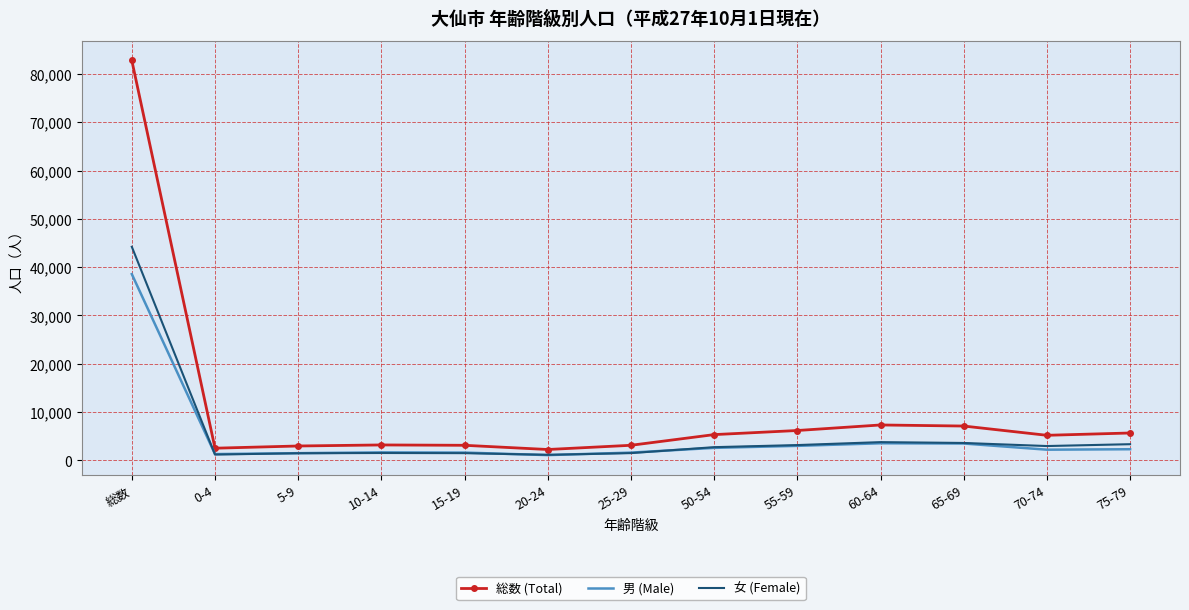

In 女 (Female), how many points are lower than both neighbors (excluding endpoints)?

3